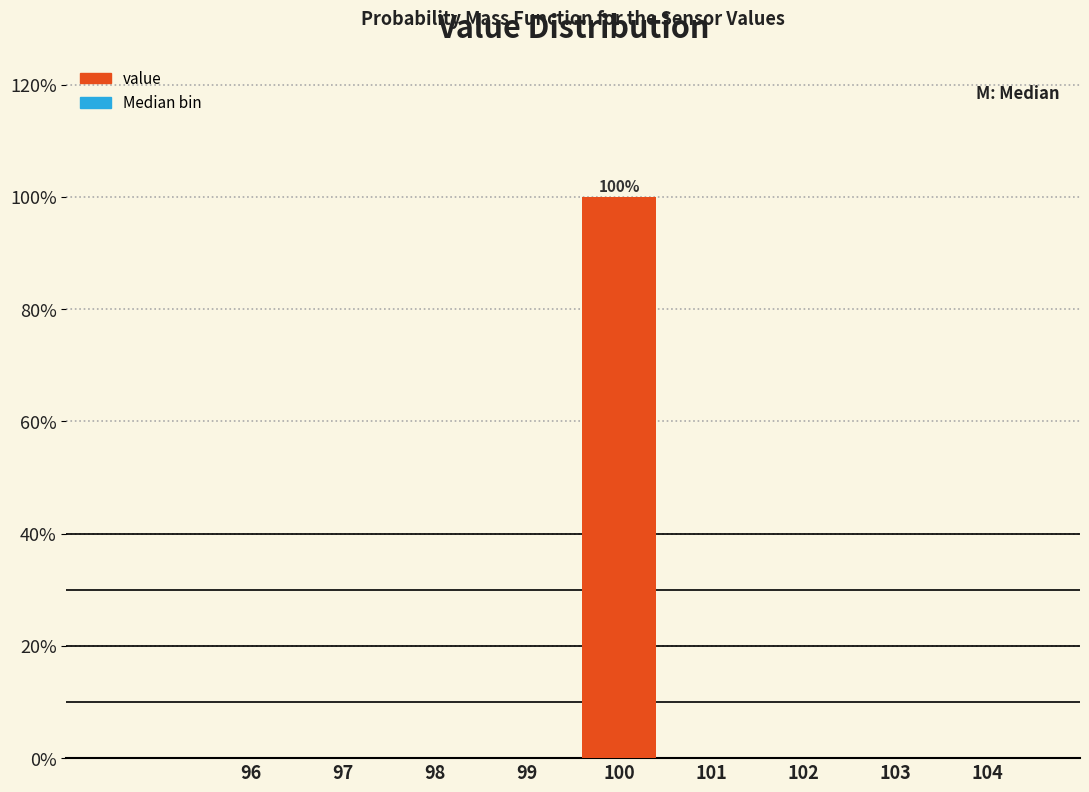

Reading left to right, what are all the values shown in this chart?

96=0	97=0	98=0	99=0	100=100	101=0	102=0	103=0	104=0